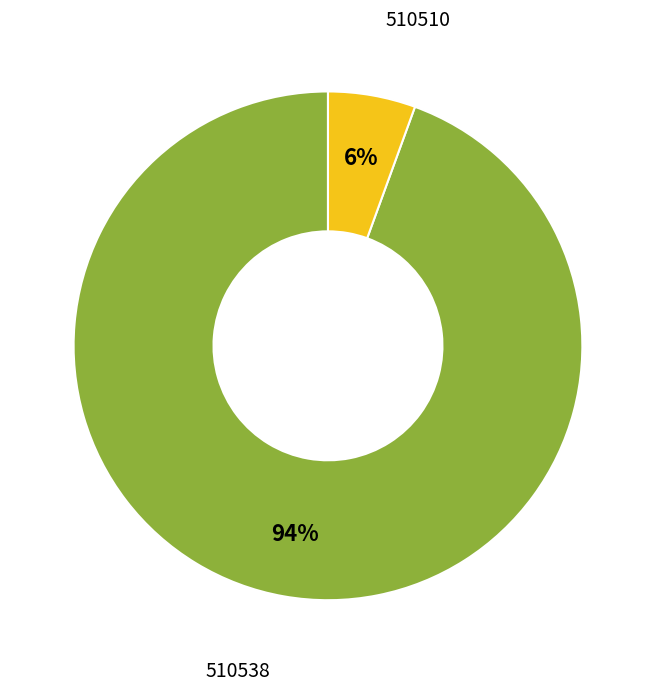

Does any single category account for the majority?

Yes